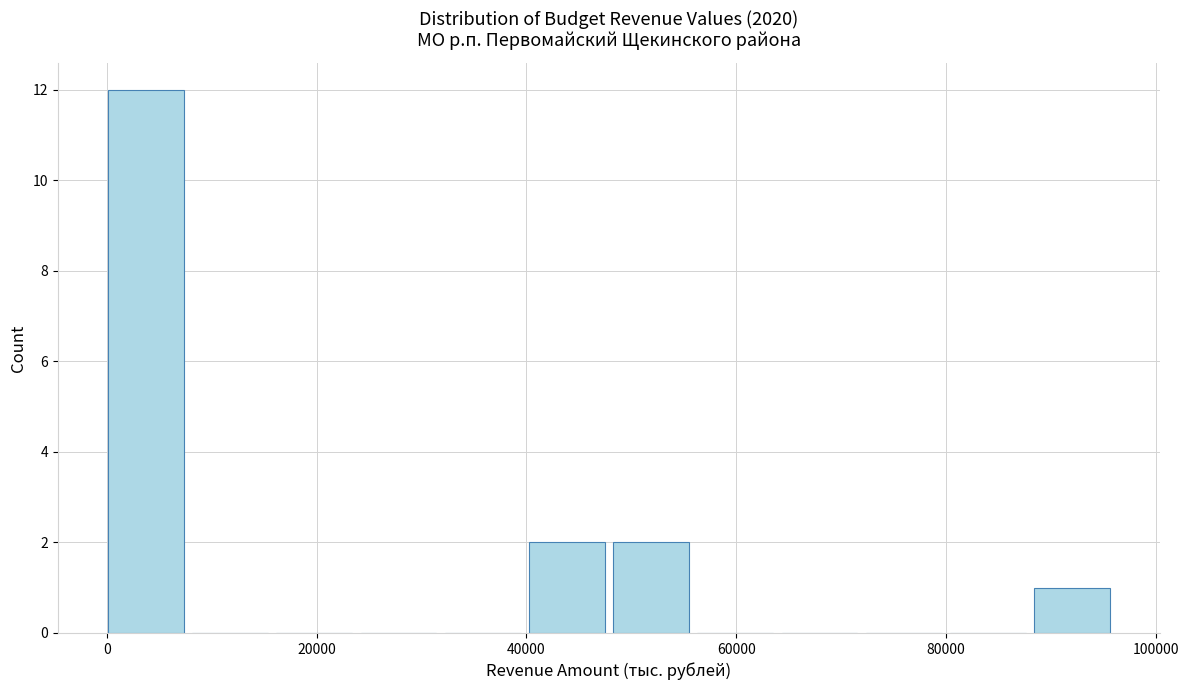

What is the height of the bar covering 40000 to 48000 on the x-axis? Neither the bar edges nor the heights are printed on the chart, so give them approximately, as read against the axes.

2